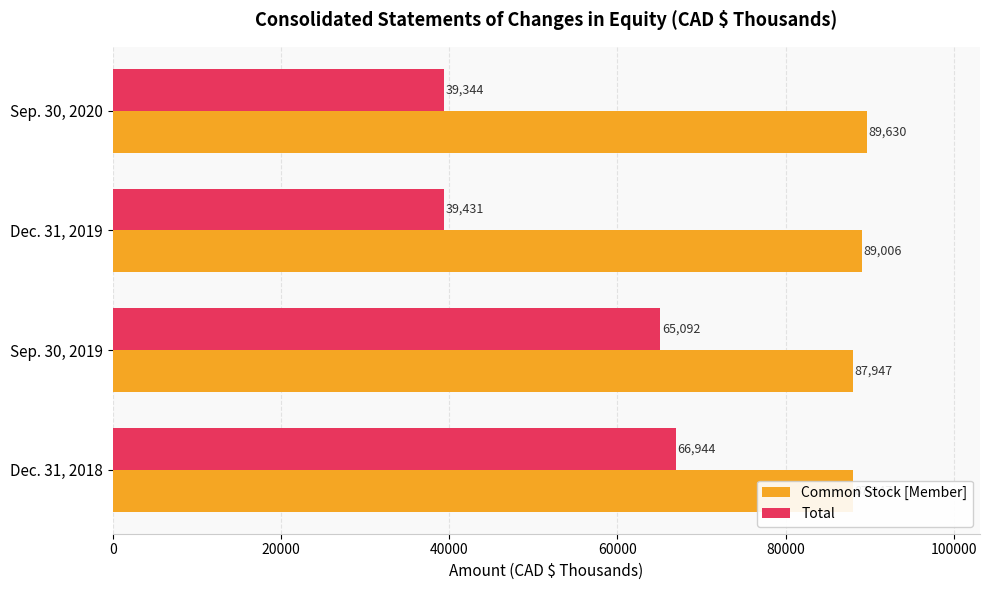

Reading left to right, list all the values displayed in this chart.

Common Stock [Member]: 87947	87947	89006	89630
Total: 66944	65092	39431	39344